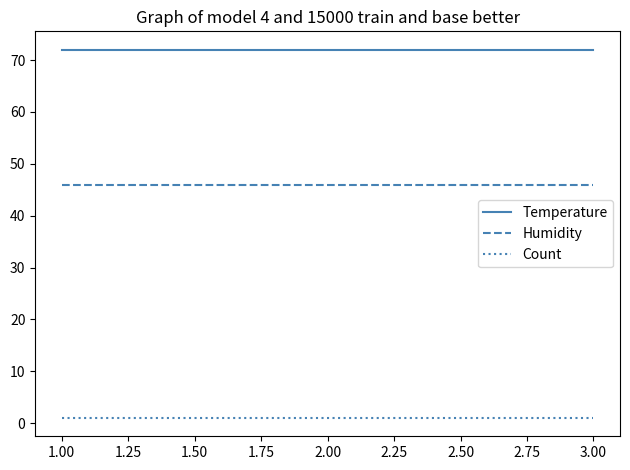

How many lines are shown in the chart?

3